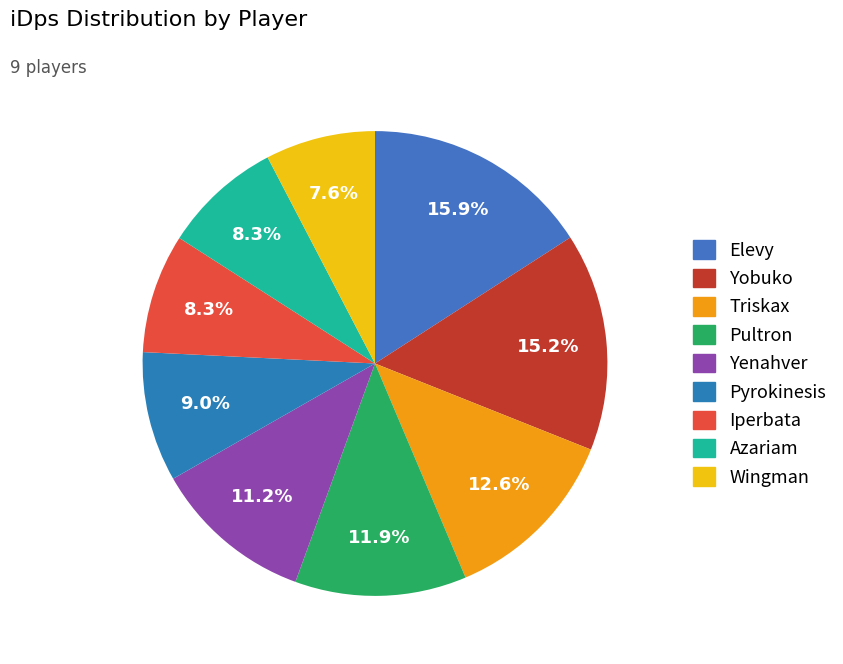

What is the largest slice in the pie chart?

Elevy